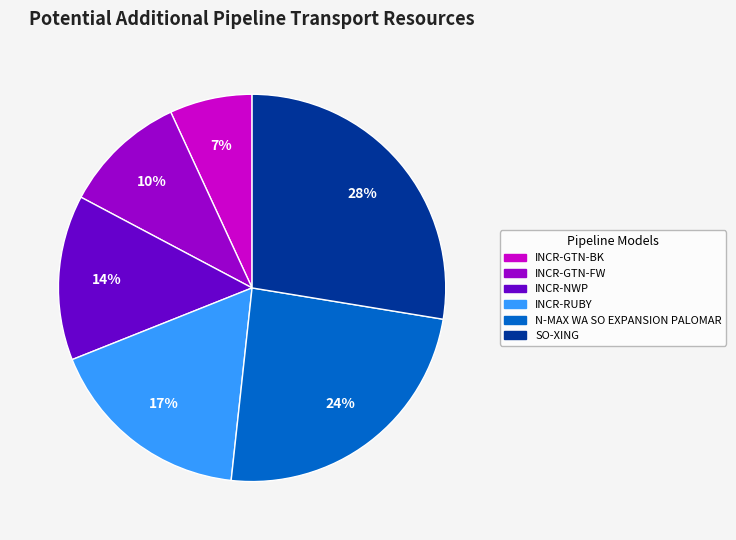

Which category has the smallest portion of the pie?

INCR-GTN-BK